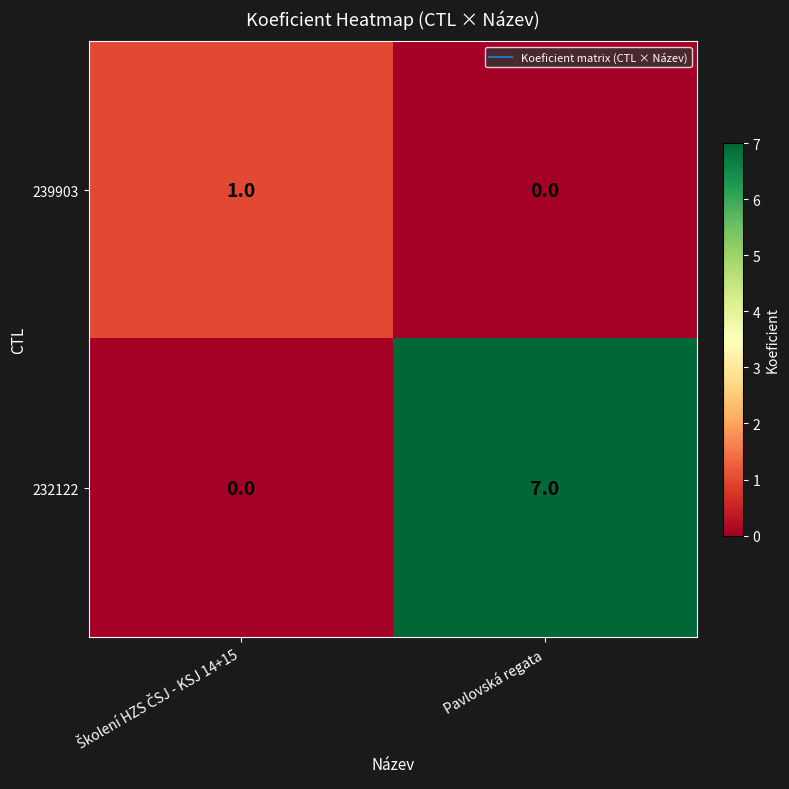

Count the number of categories in the chart.

2